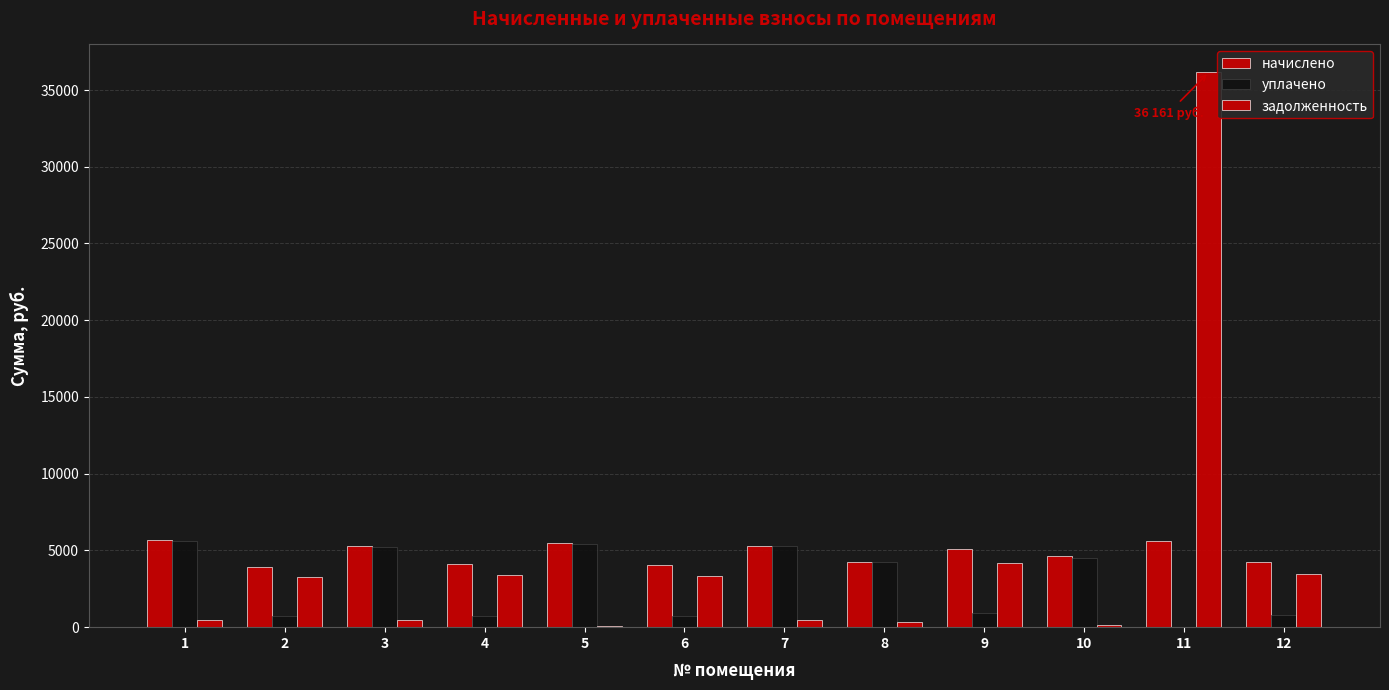

The задолженность series shows 9652.5 at 11. True or false?

False